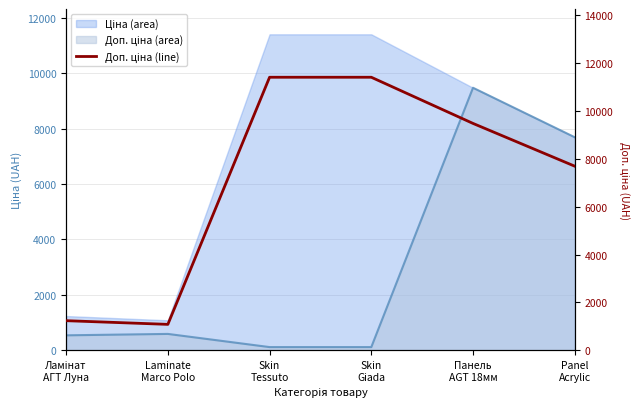

Is it true that the value at Ламінат
АГТ Луна is 701.1?

False